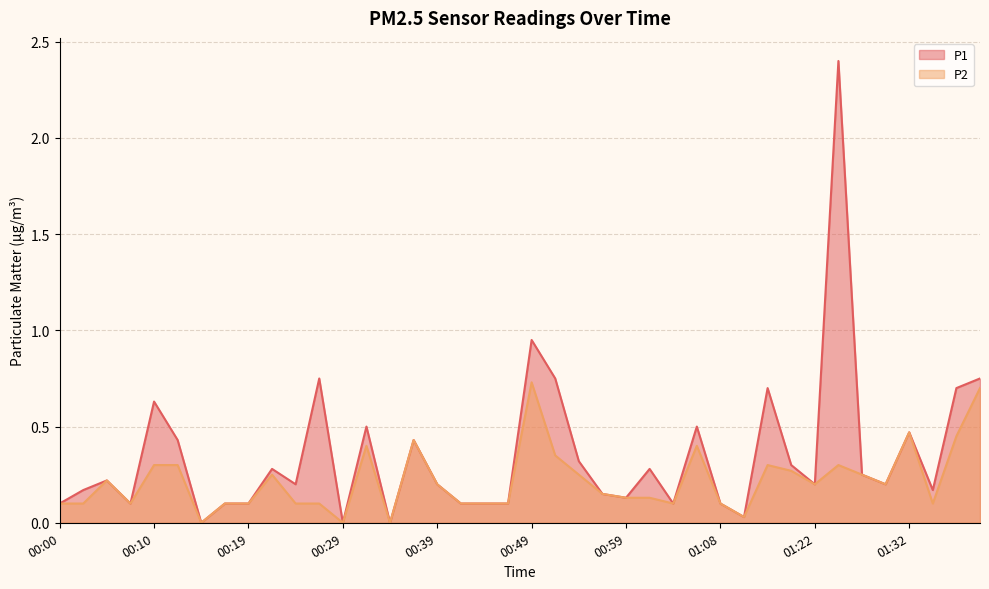

How many values in the P1 series exceed 0?

37